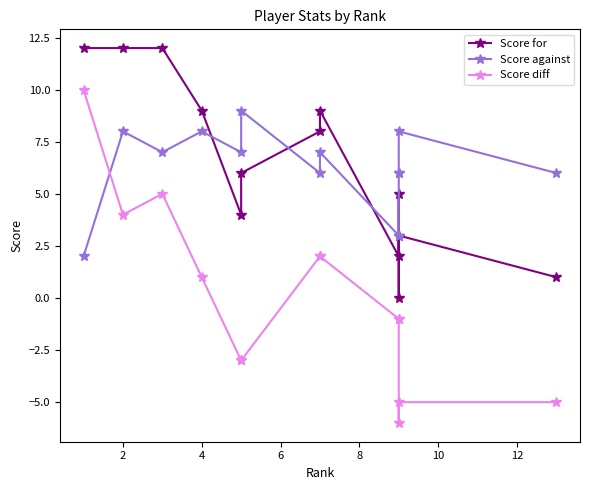

What is the average value of the Score against series?

6